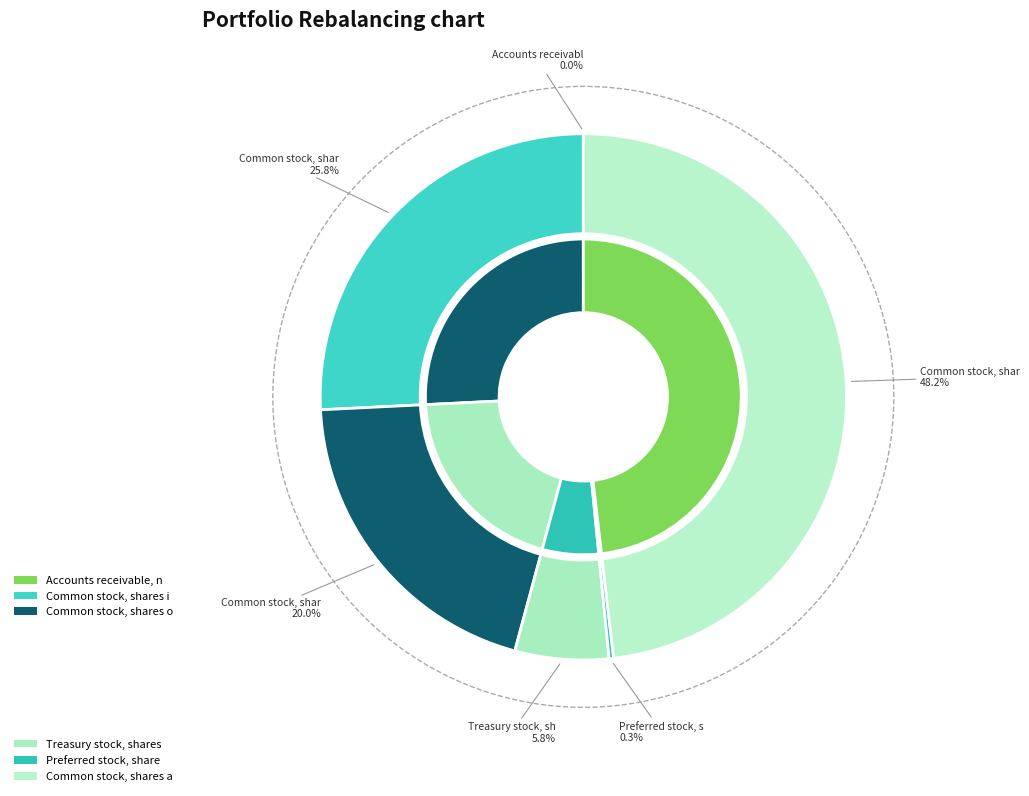

True or false: Common stock, shares authorized accounts for 38% of the total.

False